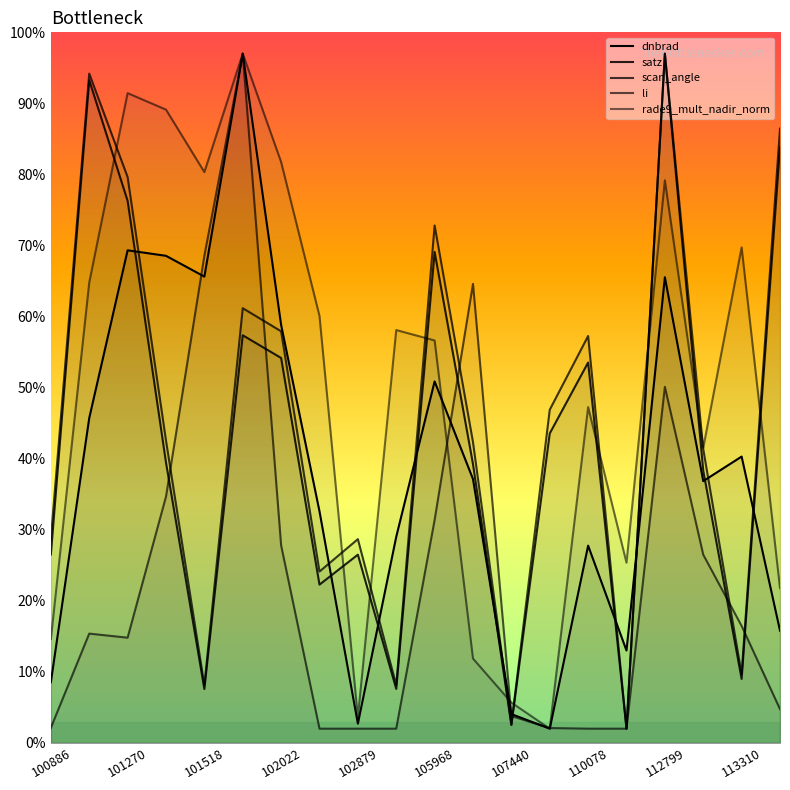

At which label is dnbrad closest to 49?

105968